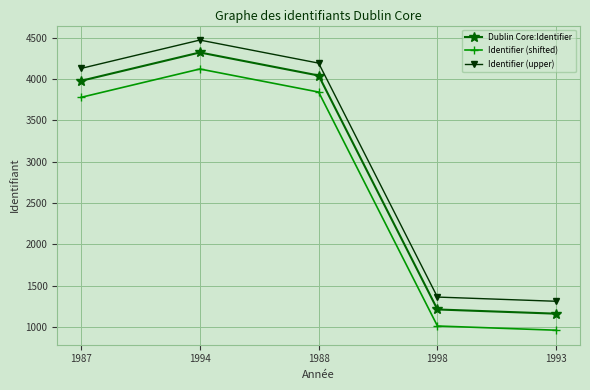

List the labels in order of Dublin Core:Identifier value, largest first.

1994, 1988, 1987, 1998, 1993